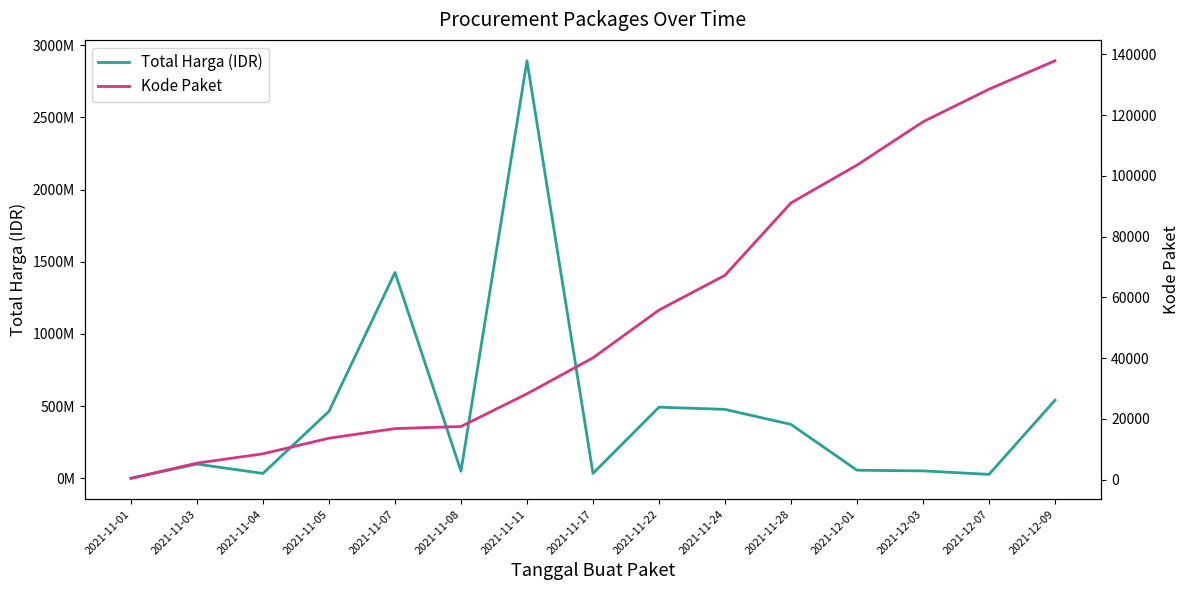

At which label does Kode Paket reach its peak?

2021-12-09